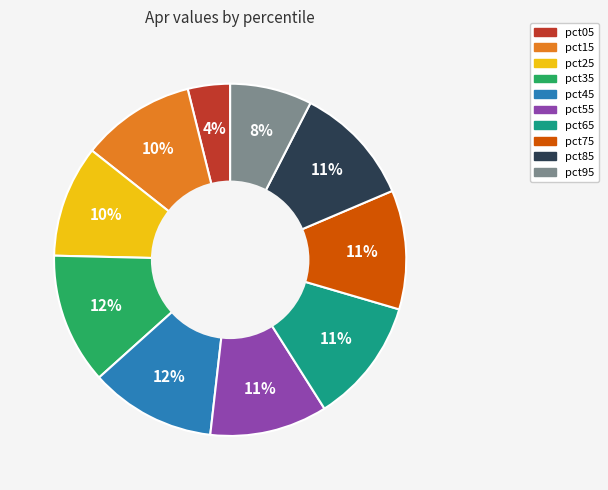

Do pct95 and pct35 together represent more than half of the pie?

No